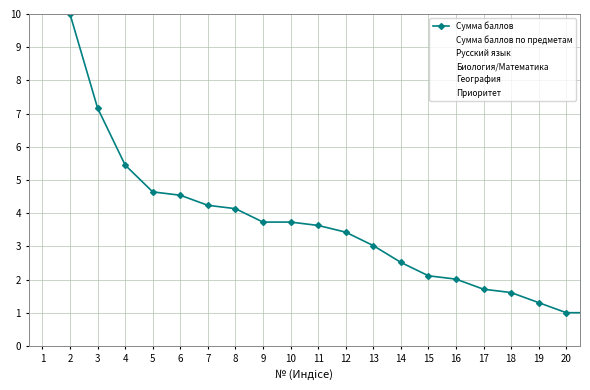

What are all the series names shown in the legend?

Сумма баллов, Сумма баллов по предметам, Русский язык, Биология/Математика, География, Приоритет